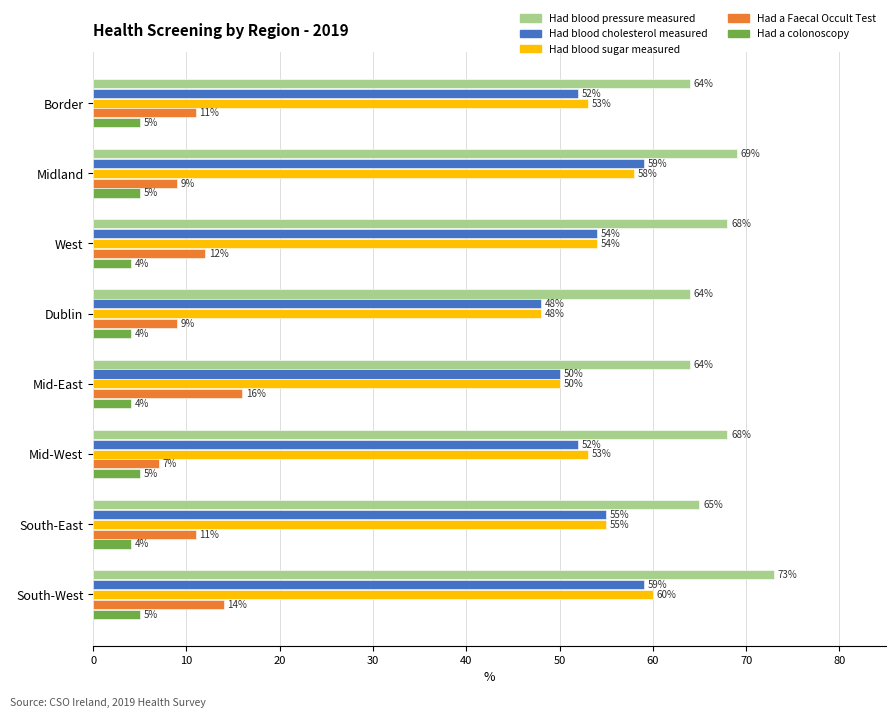

Is the value of Had a colonoscopy at South-East greater than the value of Had a Faecal Occult Test at Border?

No